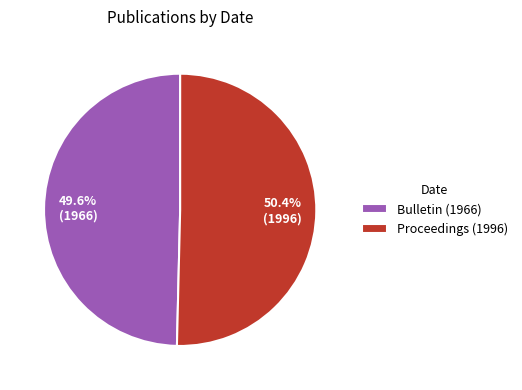

Which category has the smallest portion of the pie?

Bulletin (1966)